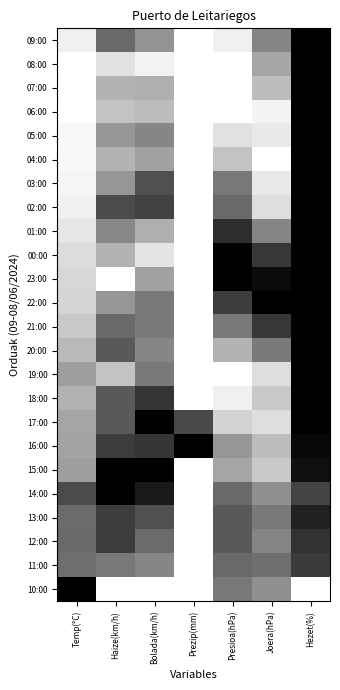

Reading right to left, extract all data points from this chart.

09:00: Hezet(%)=1.0	Joera(hPa)=0.5	Presioa(hPa)=0.1	Prezip(mm)=0.0	Bolada(km/h)=0.4	Haize(km/h)=0.6	Temp(°C)=0.1
08:00: Hezet(%)=1.0	Joera(hPa)=0.3	Presioa(hPa)=0.0	Prezip(mm)=0.0	Bolada(km/h)=0.1	Haize(km/h)=0.1	Temp(°C)=0.0
07:00: Hezet(%)=1.0	Joera(hPa)=0.3	Presioa(hPa)=0.0	Prezip(mm)=0.0	Bolada(km/h)=0.3	Haize(km/h)=0.3	Temp(°C)=0.0
06:00: Hezet(%)=1.0	Joera(hPa)=0.0	Presioa(hPa)=0.0	Prezip(mm)=0.0	Bolada(km/h)=0.3	Haize(km/h)=0.2	Temp(°C)=0.0
05:00: Hezet(%)=1.0	Joera(hPa)=0.1	Presioa(hPa)=0.1	Prezip(mm)=0.0	Bolada(km/h)=0.5	Haize(km/h)=0.4	Temp(°C)=0.0
04:00: Hezet(%)=1.0	Joera(hPa)=0.0	Presioa(hPa)=0.2	Prezip(mm)=0.0	Bolada(km/h)=0.4	Haize(km/h)=0.3	Temp(°C)=0.0
03:00: Hezet(%)=1.0	Joera(hPa)=0.1	Presioa(hPa)=0.5	Prezip(mm)=0.0	Bolada(km/h)=0.7	Haize(km/h)=0.4	Temp(°C)=0.0
02:00: Hezet(%)=1.0	Joera(hPa)=0.1	Presioa(hPa)=0.6	Prezip(mm)=0.0	Bolada(km/h)=0.7	Haize(km/h)=0.7	Temp(°C)=0.1
01:00: Hezet(%)=1.0	Joera(hPa)=0.5	Presioa(hPa)=0.8	Prezip(mm)=0.0	Bolada(km/h)=0.3	Haize(km/h)=0.5	Temp(°C)=0.1
00:00: Hezet(%)=1.0	Joera(hPa)=0.8	Presioa(hPa)=1.0	Prezip(mm)=0.0	Bolada(km/h)=0.1	Haize(km/h)=0.3	Temp(°C)=0.1
23:00: Hezet(%)=1.0	Joera(hPa)=1.0	Presioa(hPa)=1.0	Prezip(mm)=0.0	Bolada(km/h)=0.4	Haize(km/h)=0.0	Temp(°C)=0.2
22:00: Hezet(%)=1.0	Joera(hPa)=1.0	Presioa(hPa)=0.8	Prezip(mm)=0.0	Bolada(km/h)=0.5	Haize(km/h)=0.4	Temp(°C)=0.2
21:00: Hezet(%)=1.0	Joera(hPa)=0.8	Presioa(hPa)=0.5	Prezip(mm)=0.0	Bolada(km/h)=0.5	Haize(km/h)=0.6	Temp(°C)=0.2
20:00: Hezet(%)=1.0	Joera(hPa)=0.5	Presioa(hPa)=0.3	Prezip(mm)=0.0	Bolada(km/h)=0.5	Haize(km/h)=0.6	Temp(°C)=0.3
19:00: Hezet(%)=1.0	Joera(hPa)=0.1	Presioa(hPa)=0.0	Prezip(mm)=0.0	Bolada(km/h)=0.5	Haize(km/h)=0.2	Temp(°C)=0.4
18:00: Hezet(%)=1.0	Joera(hPa)=0.2	Presioa(hPa)=0.1	Prezip(mm)=0.0	Bolada(km/h)=0.8	Haize(km/h)=0.6	Temp(°C)=0.3
17:00: Hezet(%)=1.0	Joera(hPa)=0.1	Presioa(hPa)=0.2	Prezip(mm)=0.7	Bolada(km/h)=1.0	Haize(km/h)=0.6	Temp(°C)=0.4
16:00: Hezet(%)=1.0	Joera(hPa)=0.3	Presioa(hPa)=0.4	Prezip(mm)=1.0	Bolada(km/h)=0.8	Haize(km/h)=0.8	Temp(°C)=0.4
15:00: Hezet(%)=0.9	Joera(hPa)=0.2	Presioa(hPa)=0.4	Prezip(mm)=0.0	Bolada(km/h)=1.0	Haize(km/h)=1.0	Temp(°C)=0.4
14:00: Hezet(%)=0.7	Joera(hPa)=0.4	Presioa(hPa)=0.6	Prezip(mm)=0.0	Bolada(km/h)=0.9	Haize(km/h)=1.0	Temp(°C)=0.7
13:00: Hezet(%)=0.9	Joera(hPa)=0.5	Presioa(hPa)=0.6	Prezip(mm)=0.0	Bolada(km/h)=0.7	Haize(km/h)=0.8	Temp(°C)=0.6
12:00: Hezet(%)=0.8	Joera(hPa)=0.5	Presioa(hPa)=0.6	Prezip(mm)=0.0	Bolada(km/h)=0.6	Haize(km/h)=0.8	Temp(°C)=0.6
11:00: Hezet(%)=0.8	Joera(hPa)=0.6	Presioa(hPa)=0.6	Prezip(mm)=0.0	Bolada(km/h)=0.5	Haize(km/h)=0.5	Temp(°C)=0.6
10:00: Hezet(%)=0.0	Joera(hPa)=0.4	Presioa(hPa)=0.5	Prezip(mm)=0.0	Bolada(km/h)=0.0	Haize(km/h)=0.0	Temp(°C)=1.0